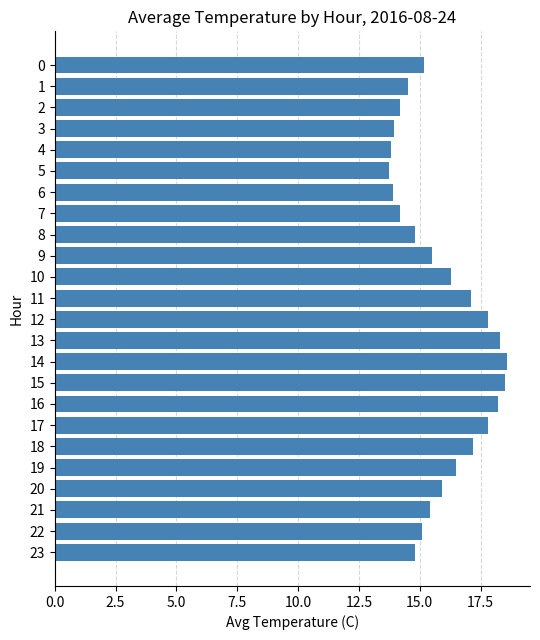

What is the value of the 3rd bar from the top?

14.2